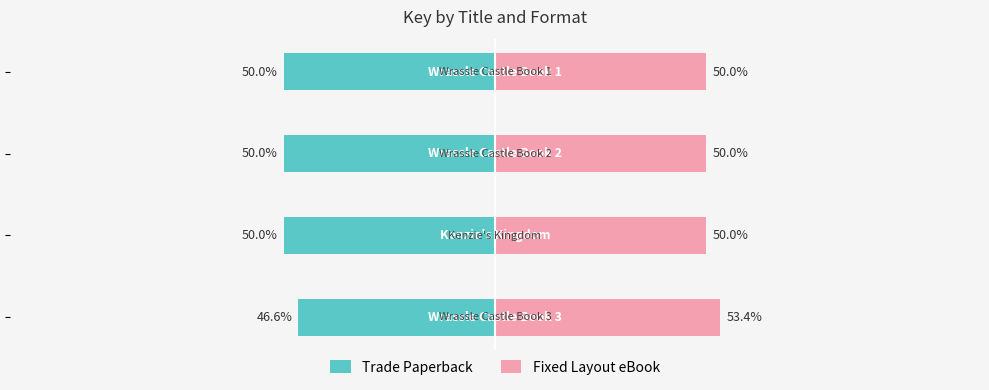

What is the sum of all Fixed Layout eBook values?

203.4